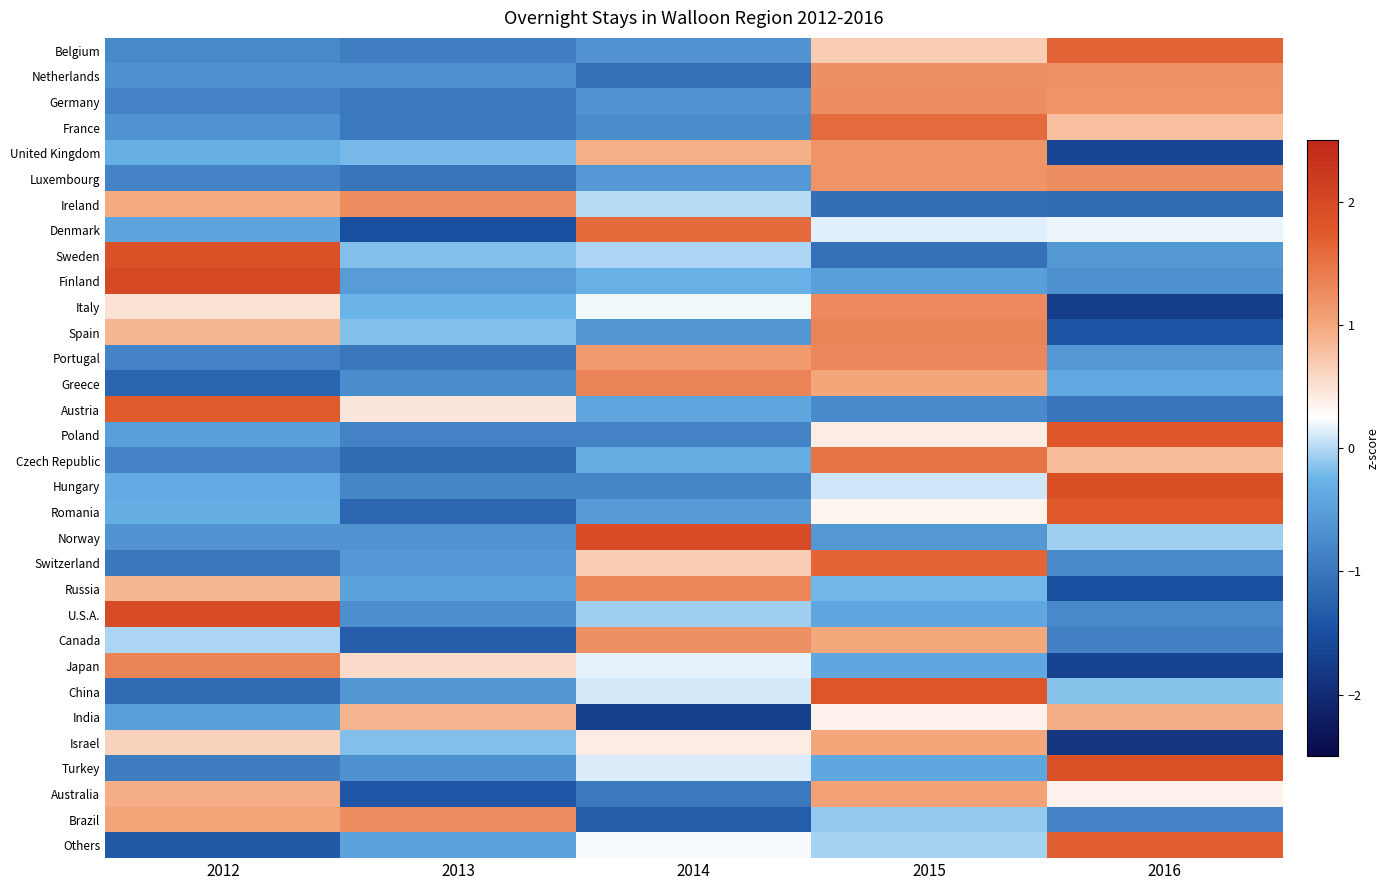

Which series has the largest range (max minus min)?

Denmark